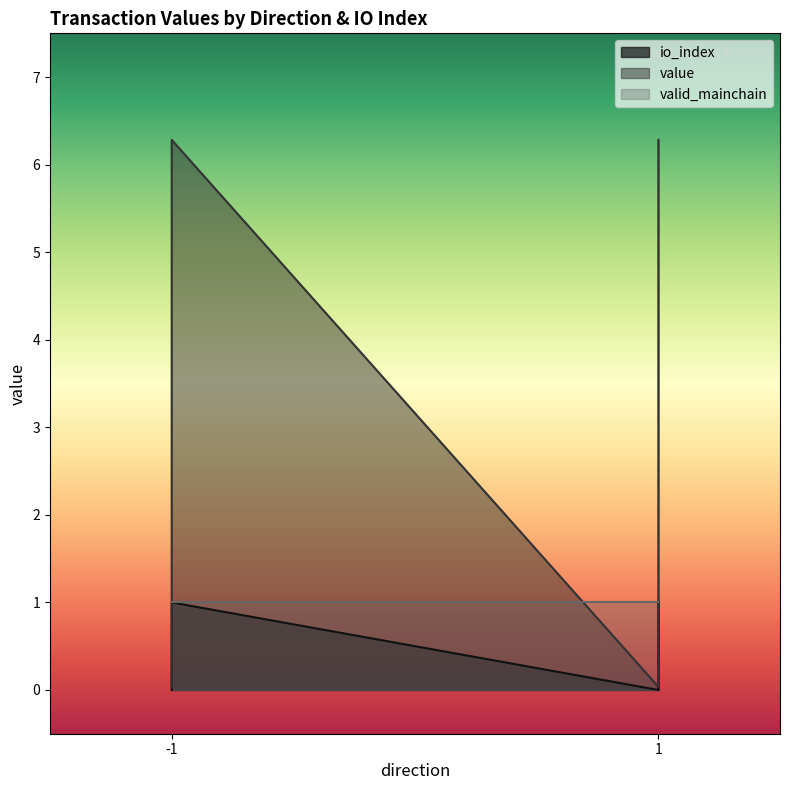

Which series has the largest total across all categories?

value